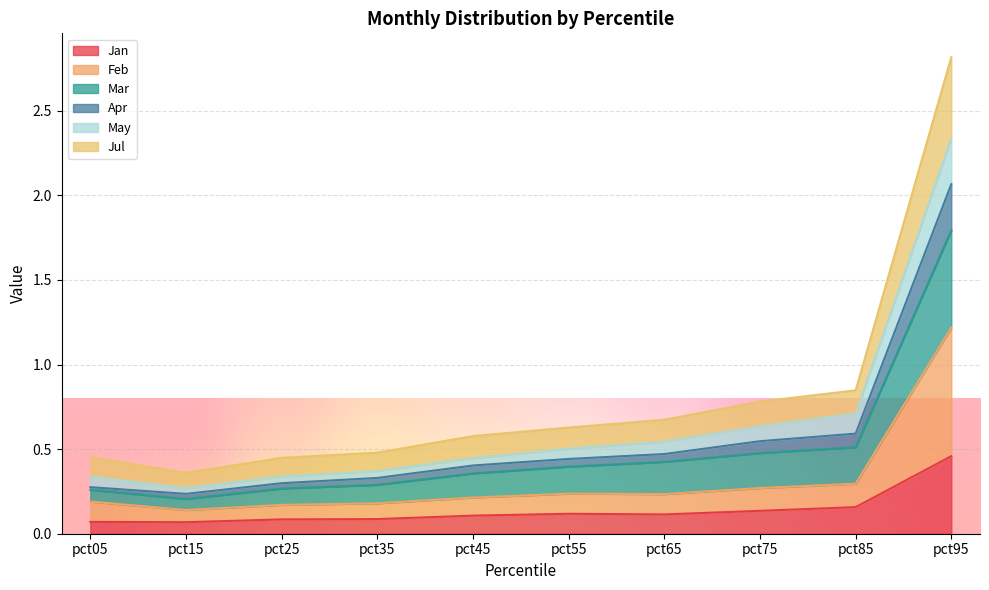

Which has a higher value, pct85 or pct65?

pct85